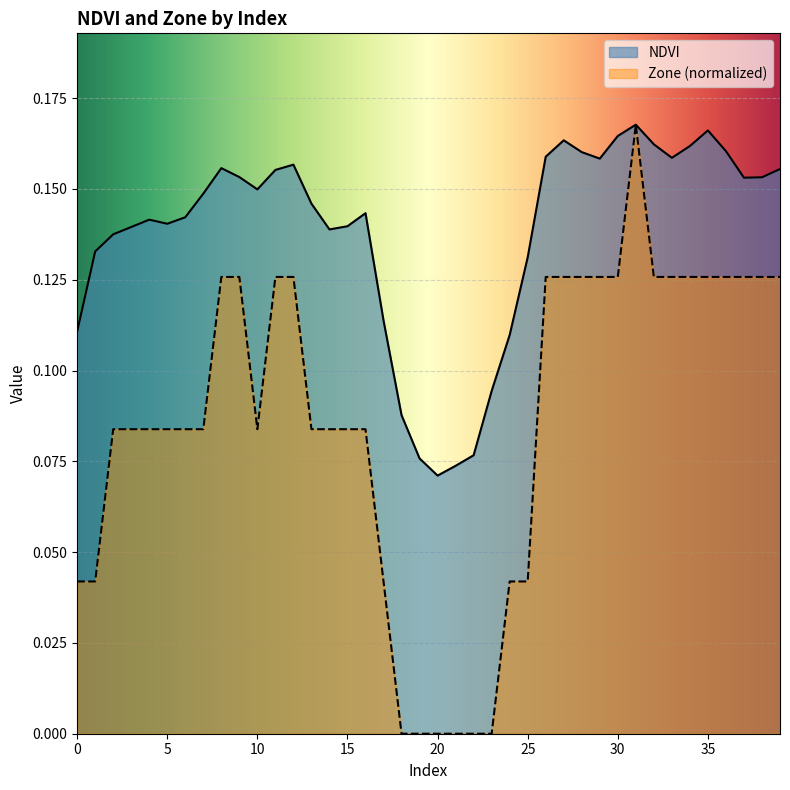

At how many categories does at least one series exceed 0?

40